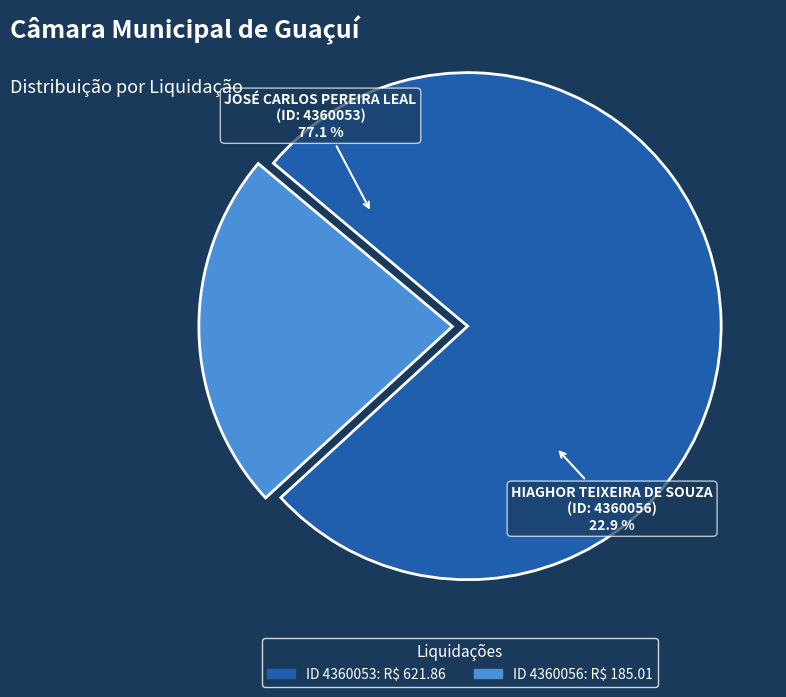

To the nearest percent, what is the difference between the 4360056 and 4360053 slice percentages?

54%